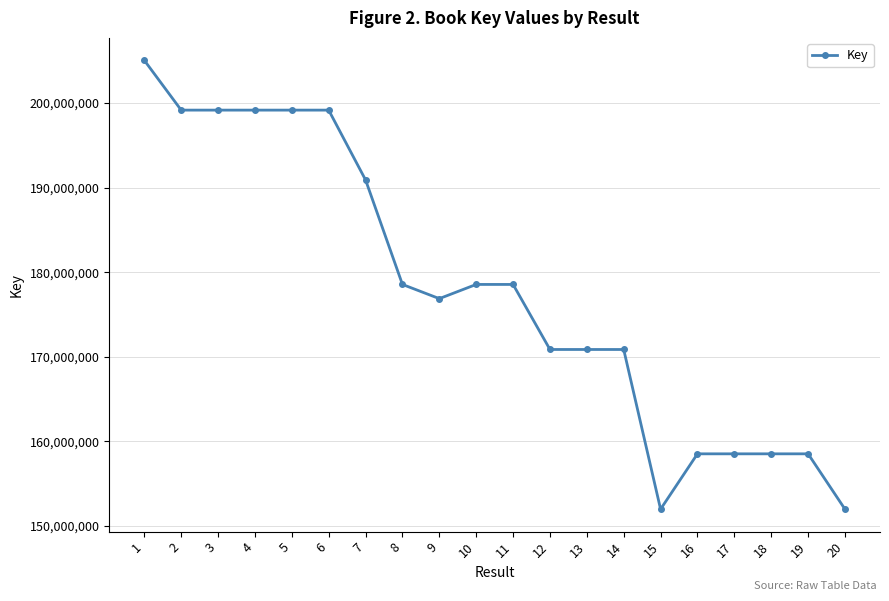

The chart shows a value of 255447772 at 18. True or false?

False